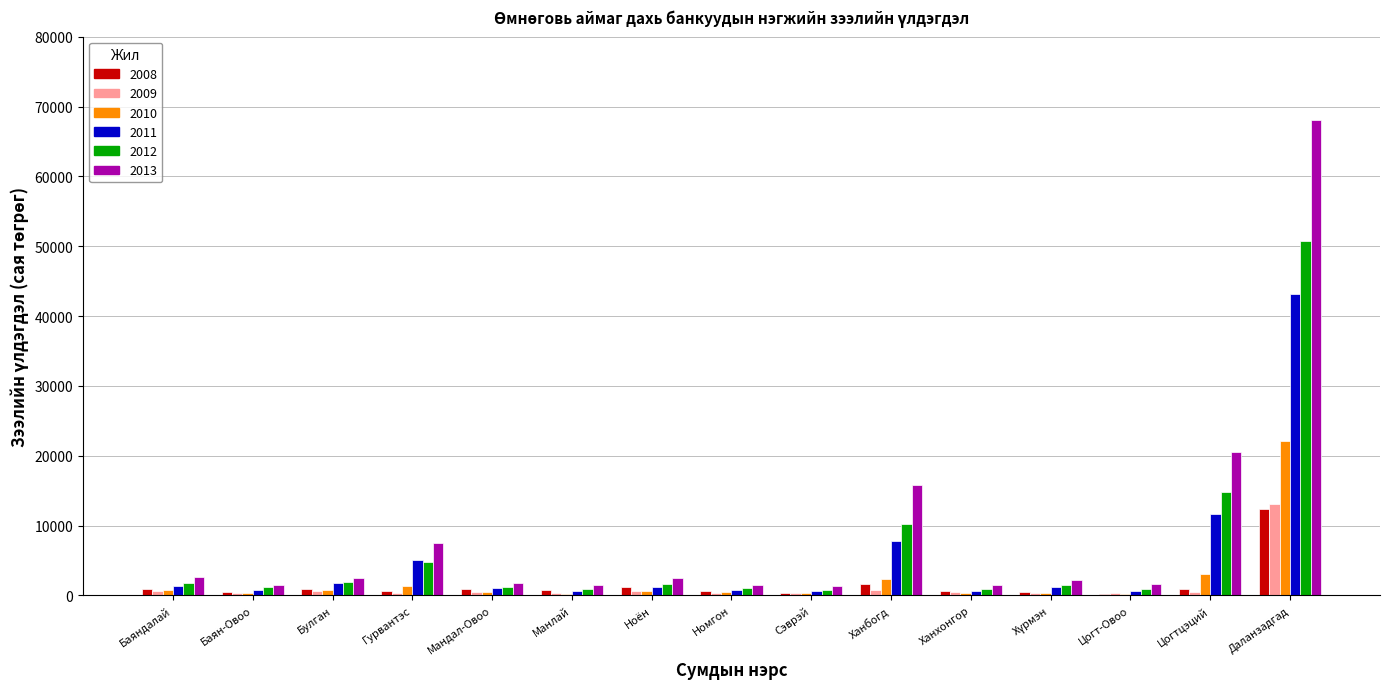

At which label does 2010 reach its peak?

Даланзадгад